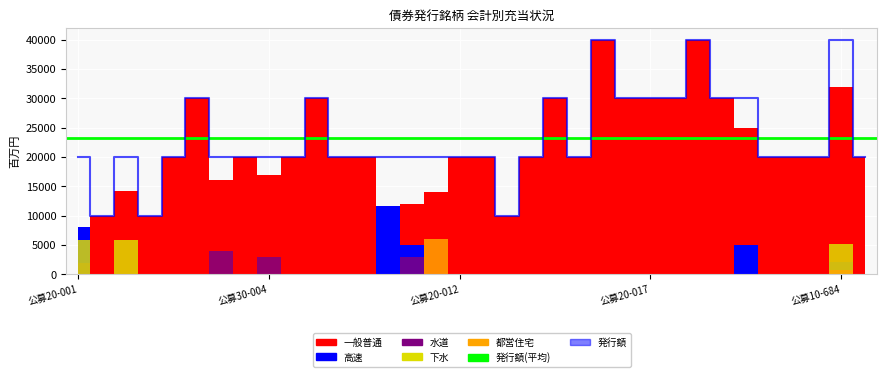

At which label does 水道 reach its minimum?

公募30-001